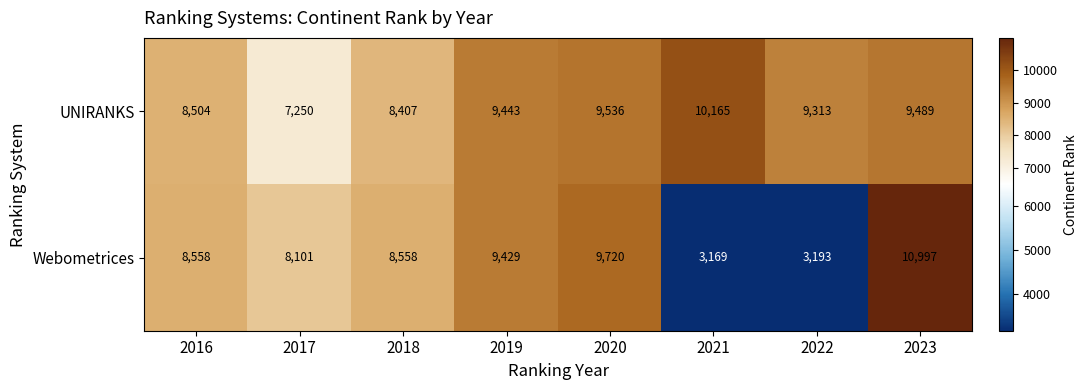

The value of UNIRANKS at 2017 is 7250. True or false?

True